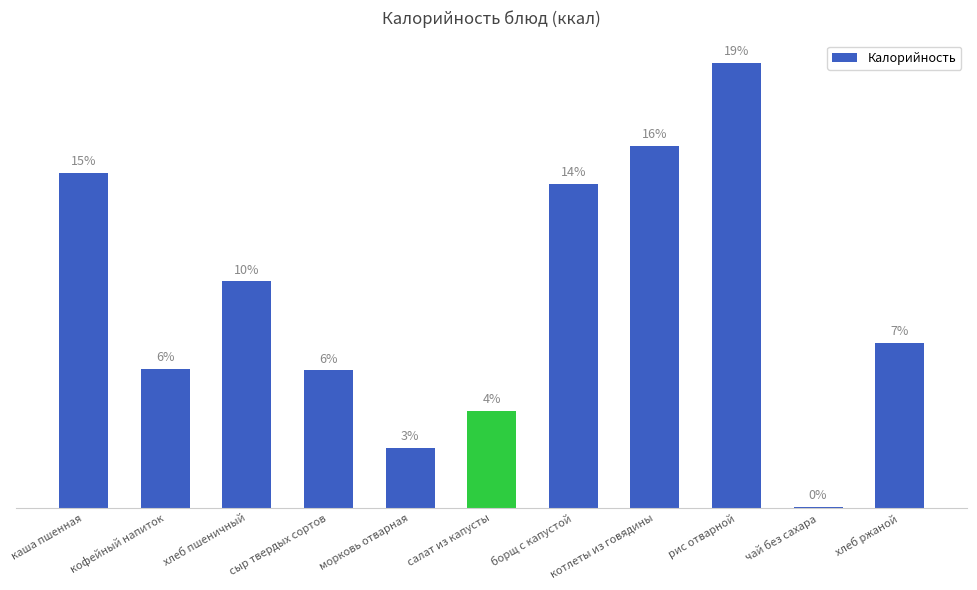

Is it true that the value at салат из капусты is 94.5?

False